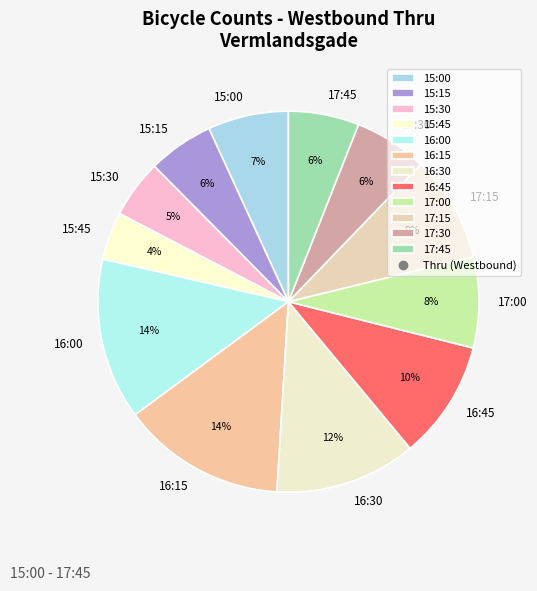

Is it true that 17:00 is 8% of the pie?

True